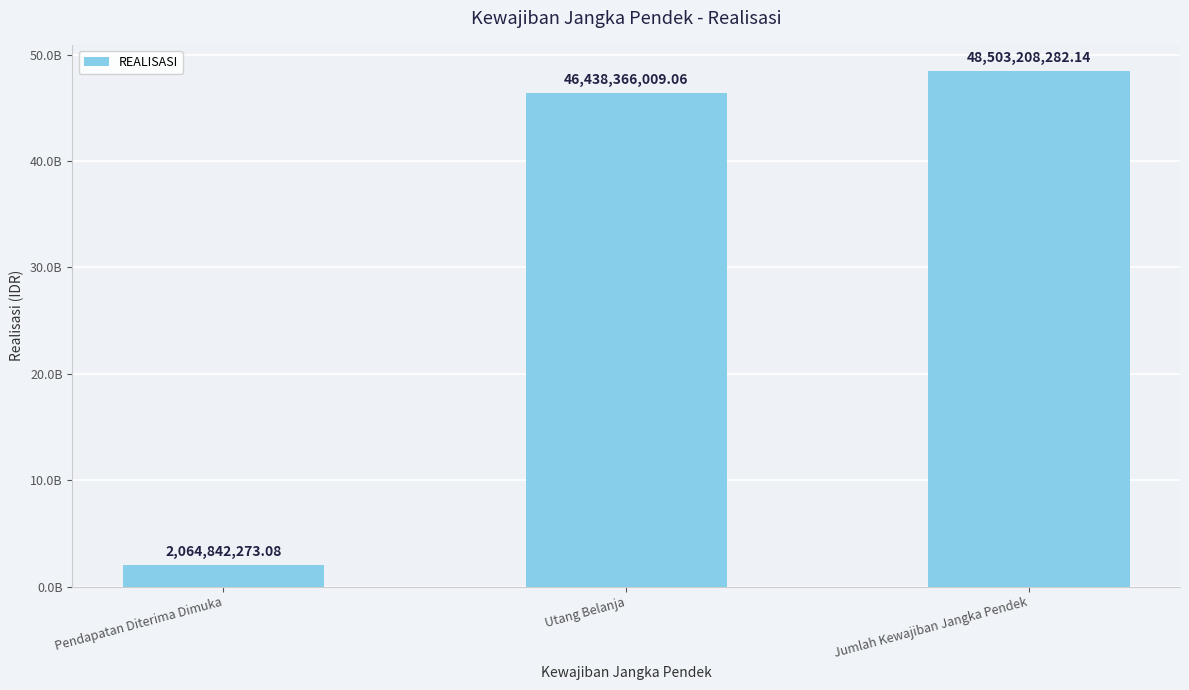

What is the minimum value shown in the chart?

2064842273.1